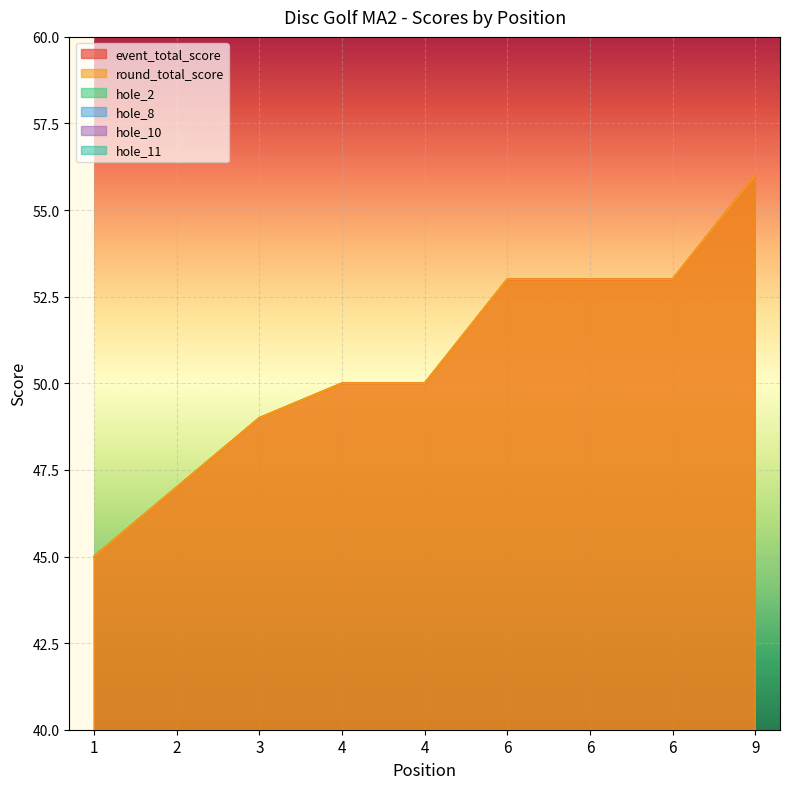

How many lines are shown in the chart?

6